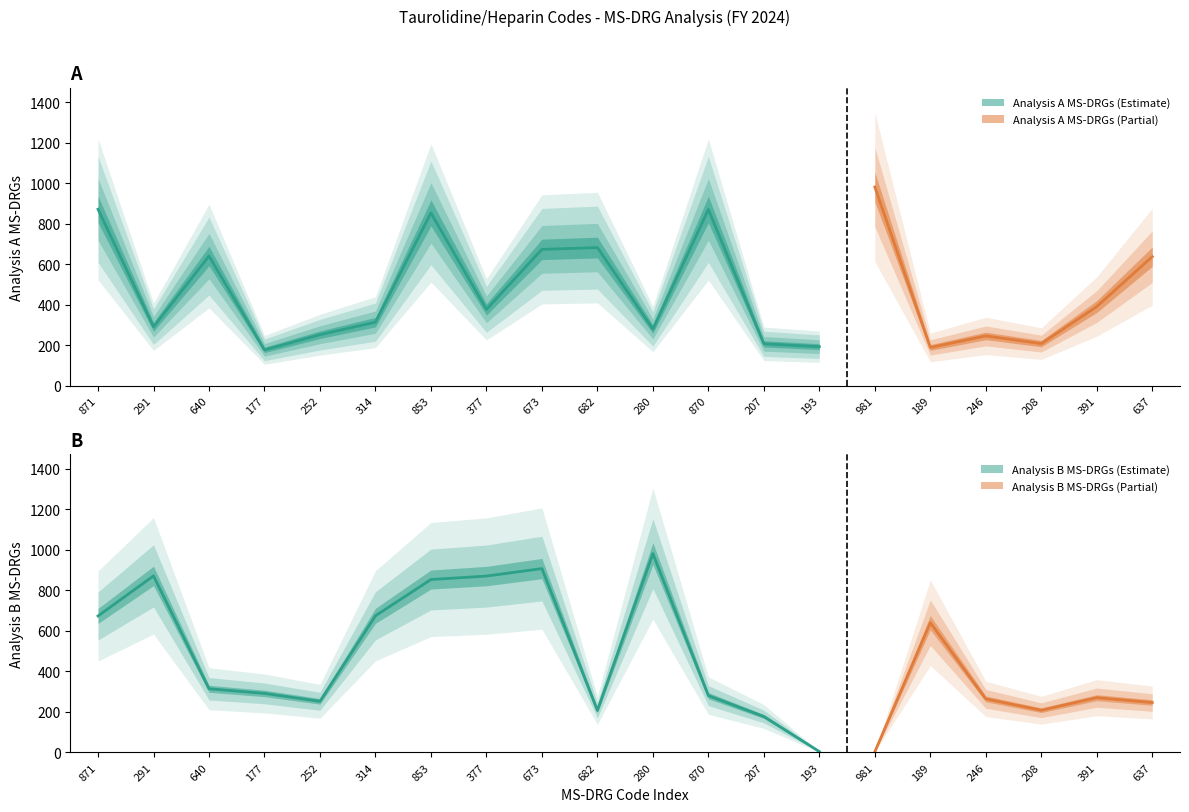

Which series has the largest total across all categories?

Analysis A MS-DRGs